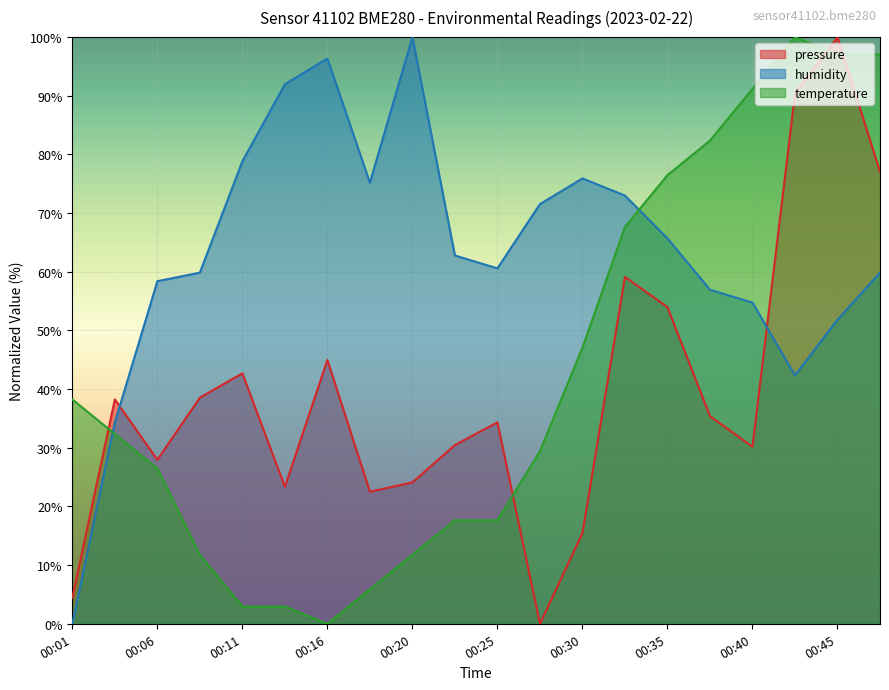

At which category does temperature reach its first local peak?

00:43